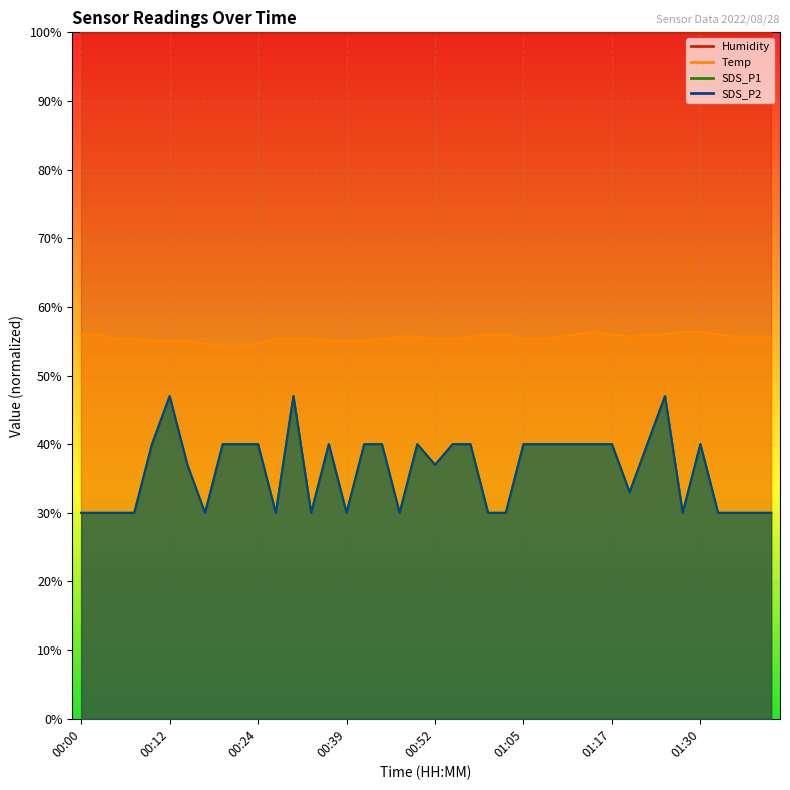

Is the value of SDS_P1 at 01:22 greater than the value of Temp at 00:29?

No